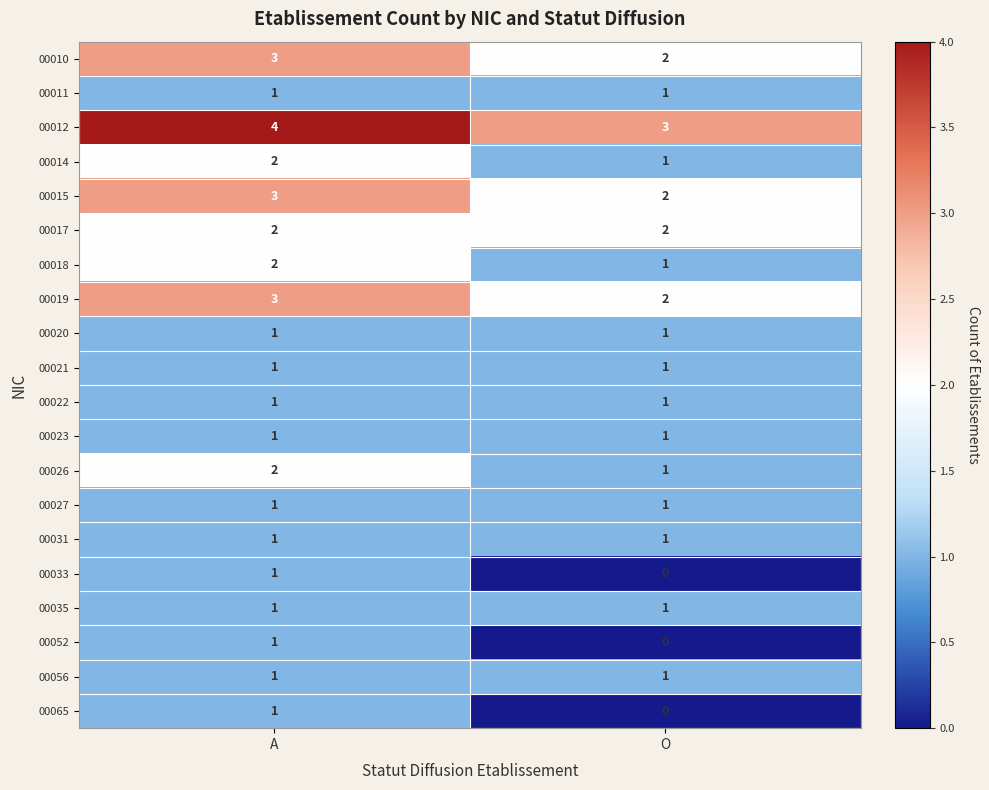

What is the maximum value shown in the chart?

4